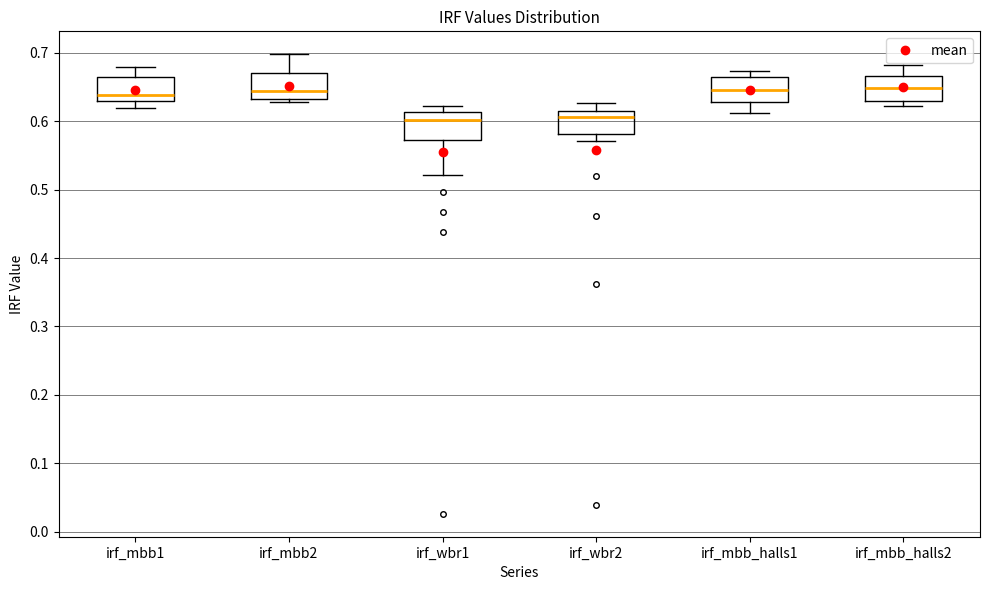

Reading left to right, transcribe this box plot: for each box, give where its median line is, the range the box spans, and where its two whiskers end, as read against the y-axis. The values are not printed on the chart, so give them approximately, as read against the axis.

irf_mbb1: median 0.64, box 0.63 to 0.67, whiskers 0.62 to 0.68
irf_mbb2: median 0.64, box 0.63 to 0.67, whiskers 0.63 (just below the box's lower edge) to 0.70
irf_wbr1: median 0.60, box 0.57 to 0.61, whiskers 0.52 to 0.62
irf_wbr2: median 0.61, box 0.58 to 0.62, whiskers 0.57 to 0.63
irf_mbb_halls1: median 0.65, box 0.63 to 0.67, whiskers 0.61 to 0.67 (just above the box's upper edge)
irf_mbb_halls2: median 0.65, box 0.63 to 0.67, whiskers 0.62 to 0.68